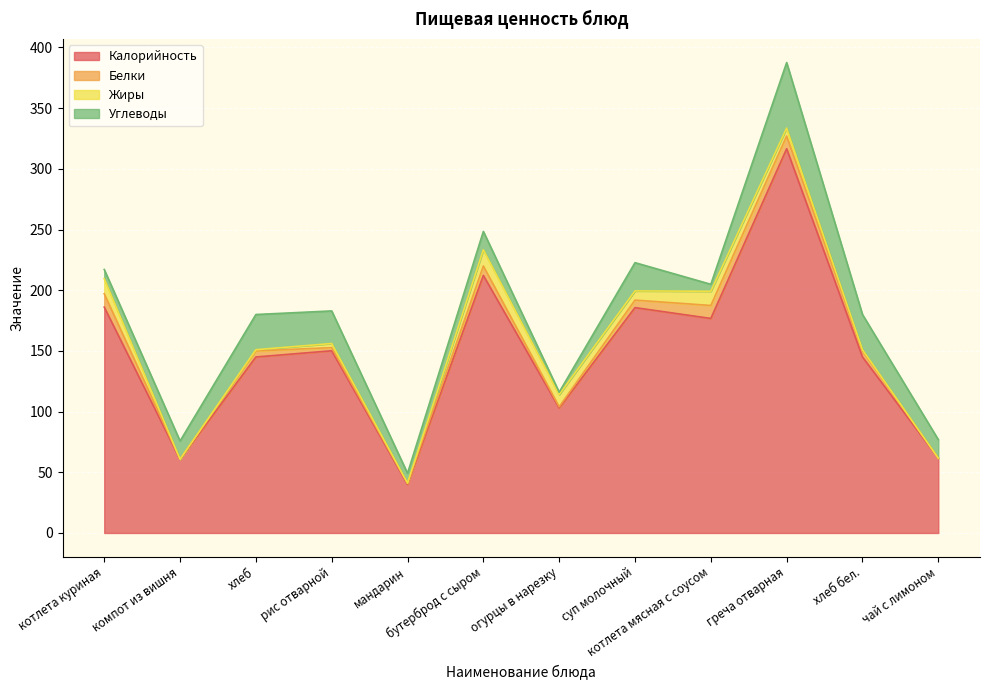

Reading left to right, extract all data points from this chart.

Калорийность: 186.1	60.6	145.0	150.1	40.0	212.2	103.0	185.7	176.8	316.6	145.0	61.6
Белки: 11.0	0.2	5.0	2.6	0.8	7.8	1.0	6.2	10.7	10.5	5.0	0.0
Жиры: 12.4	0.0	1.0	3.4	0.3	13.4	10.0	7.6	11.7	6.5	1.0	0.0
Углеводы: 7.5	15.0	29.0	26.9	8.1	15.1	2.0	23.3	5.7	54.0	29.0	15.3